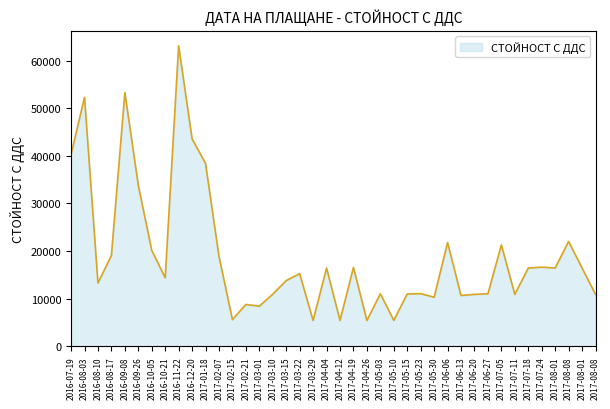

What is the smallest value displayed?

5433.5